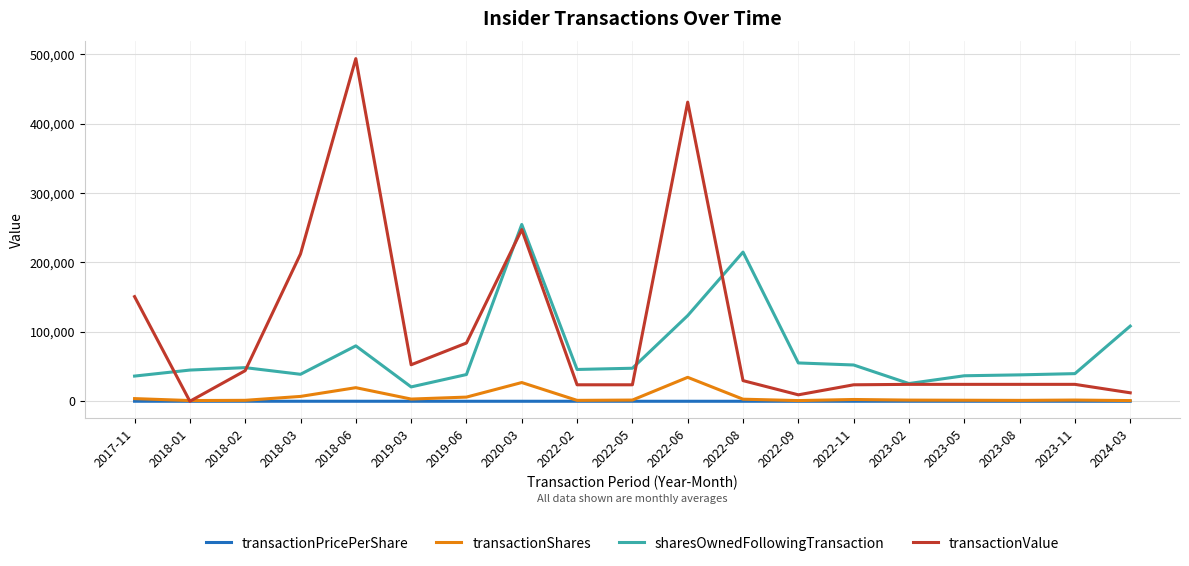

What is the difference between the maximum and second lowest values in the transactionValue series?

484427.0